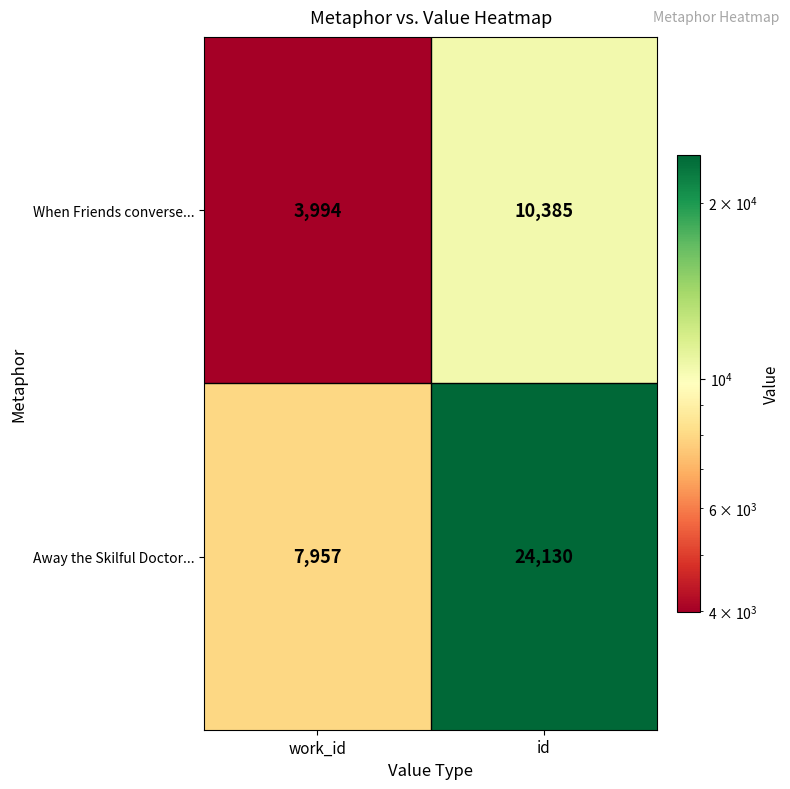

What is the minimum value shown in the chart?

3994